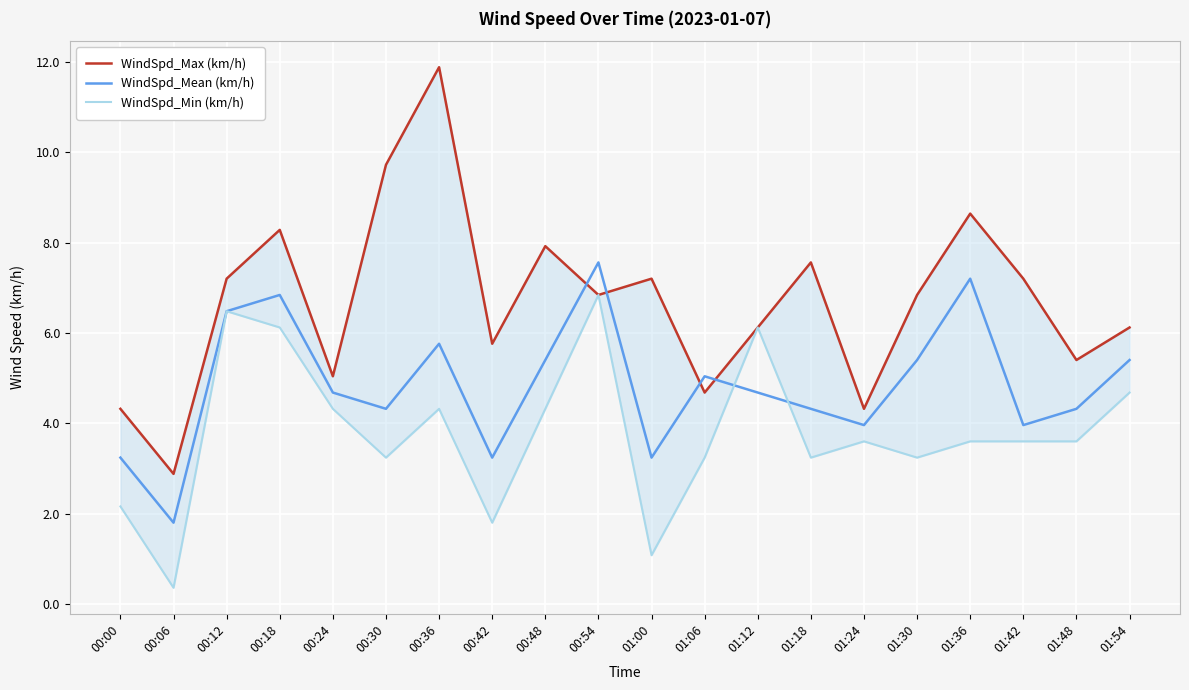

True or false: WindSpd_Max (km/h) has more than 1 points higher than both neighbors.

True